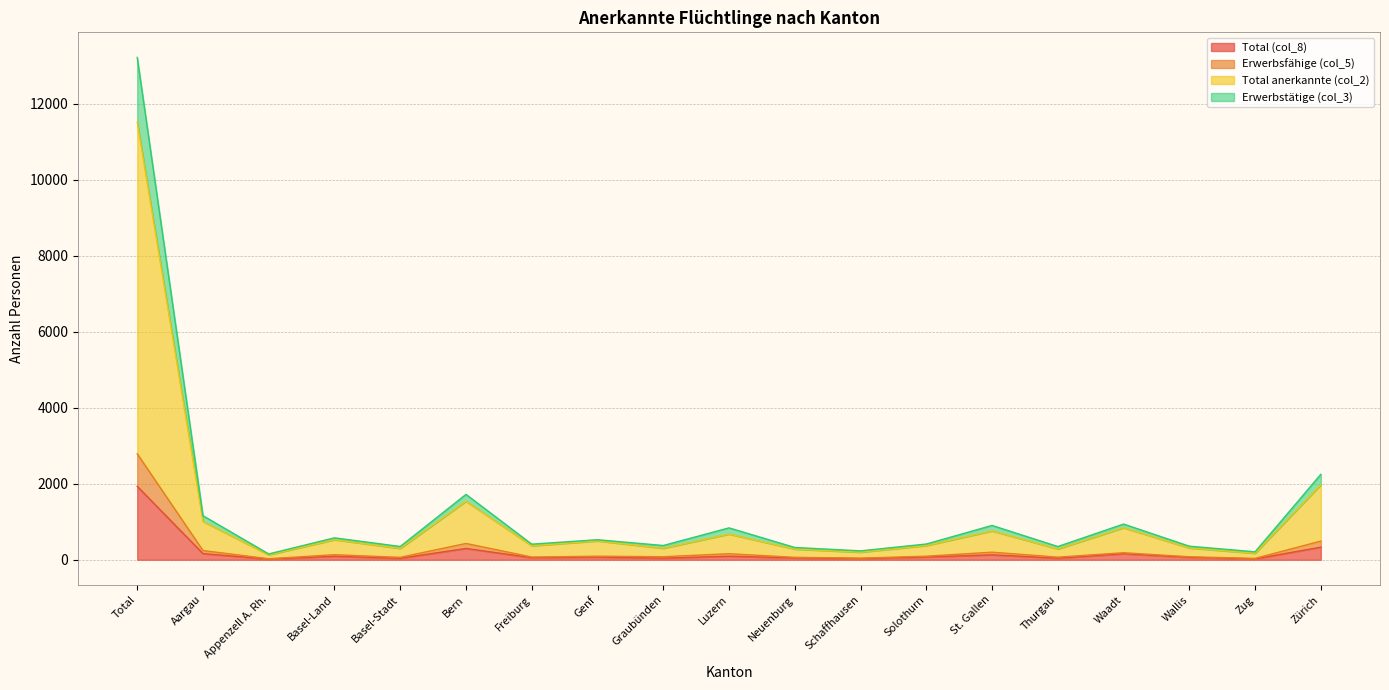

Which series has the largest total across all categories?

Erwerbstätige (col_3)